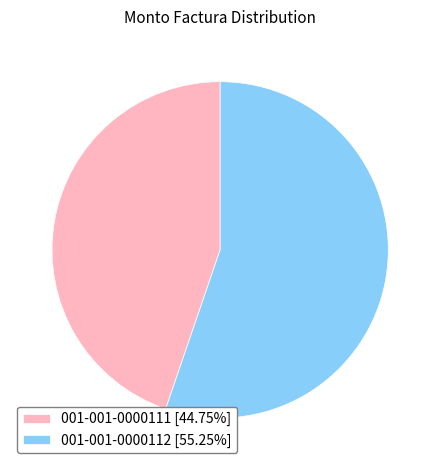

Rank the categories by value from highest to lowest.

001-001-0000112, 001-001-0000111